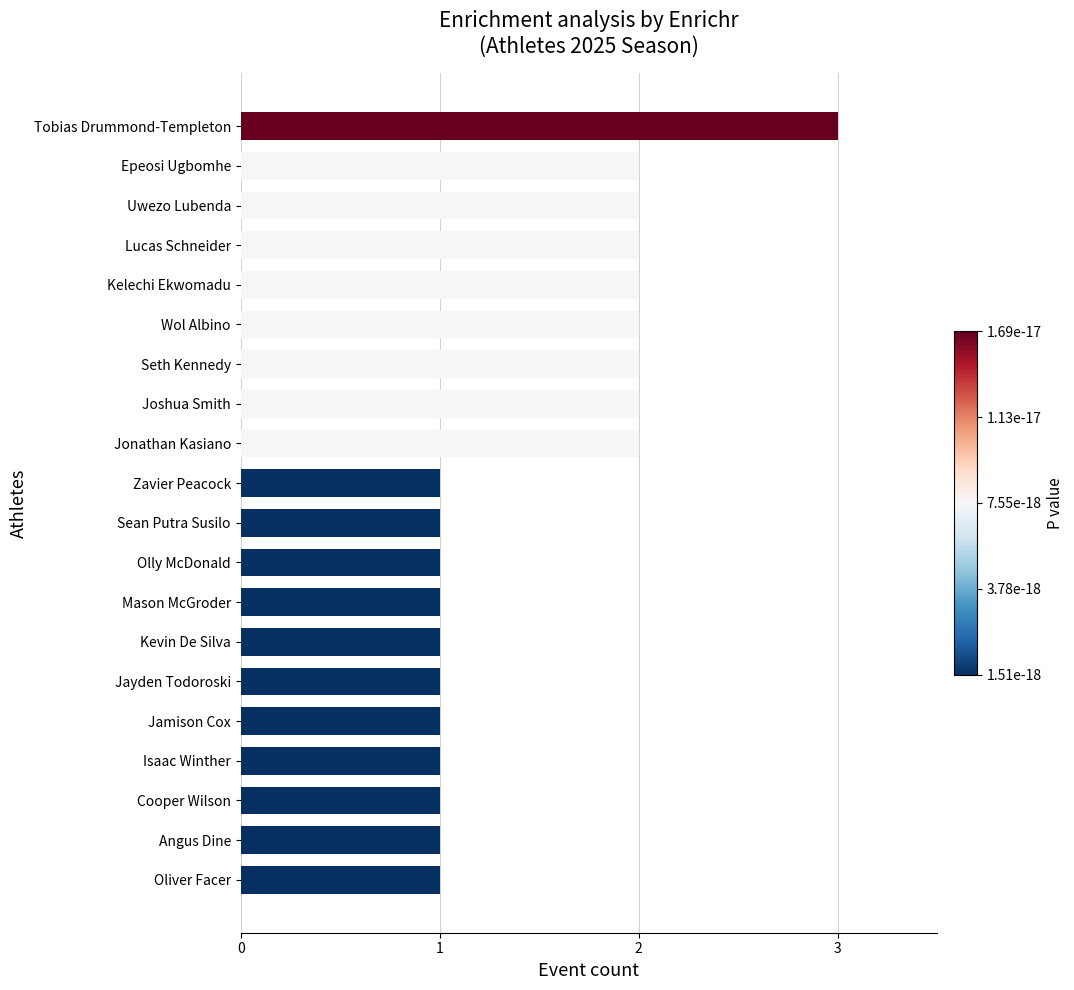

What is the maximum value shown in the chart?

3